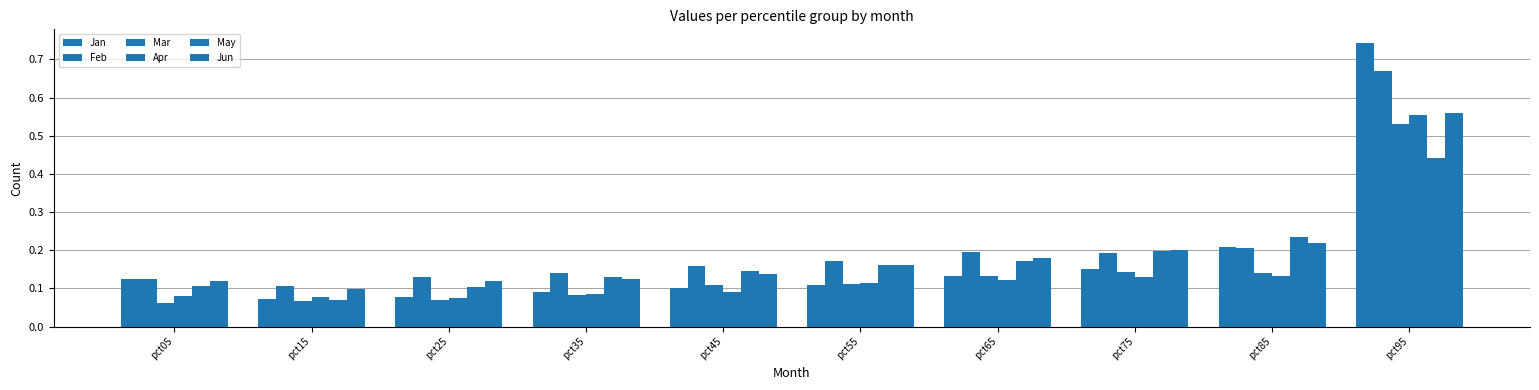

How many groups of bars are there?

10